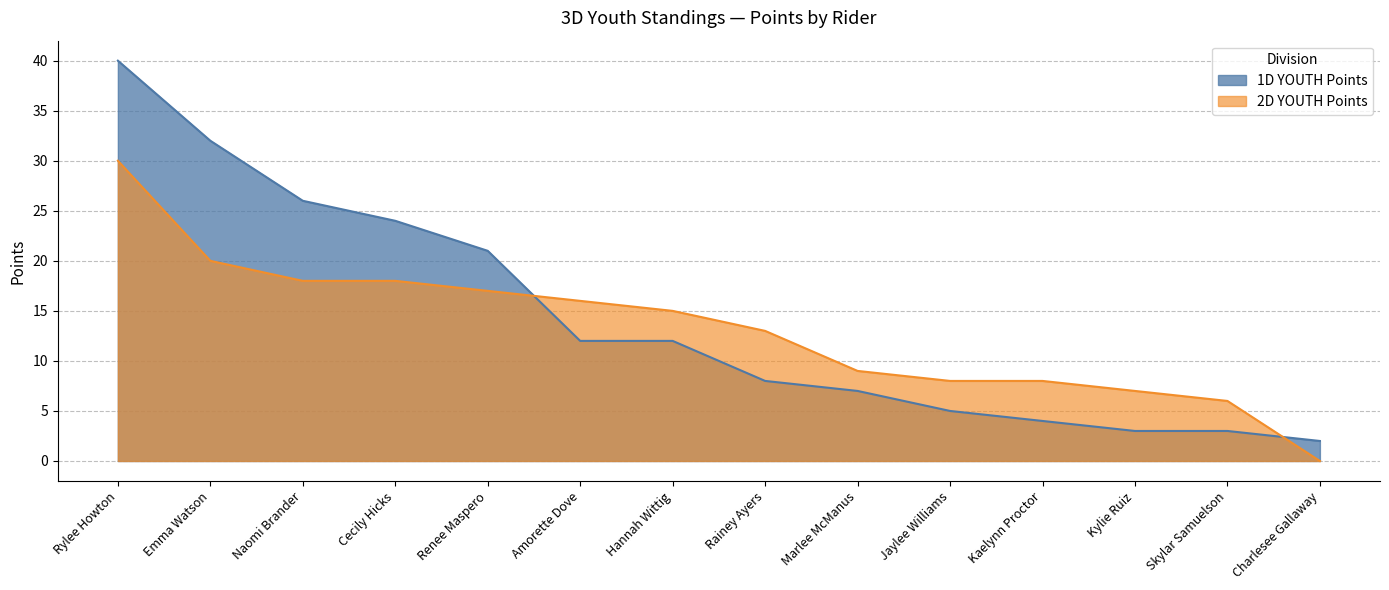

What is the label of the 11th point from the left?

Kaelynn Proctor